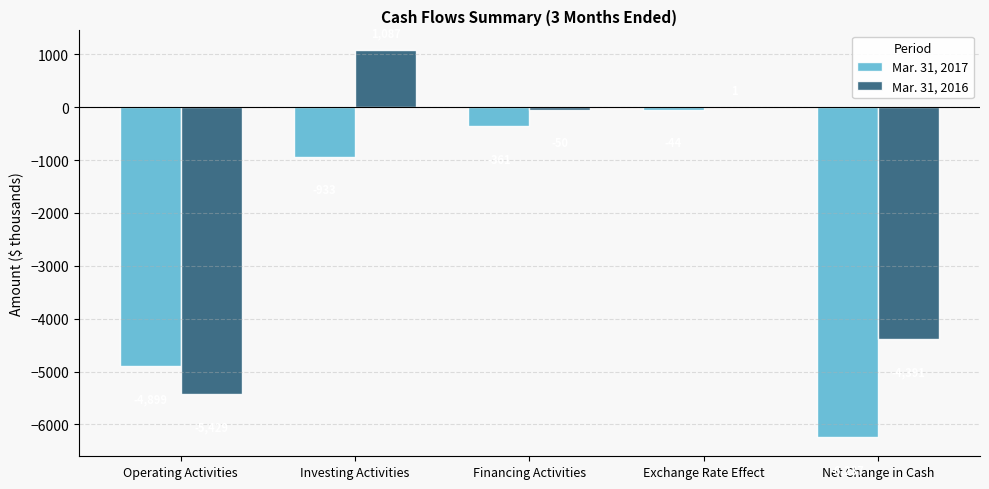

At which category is the sum across all series the highest?

Investing Activities